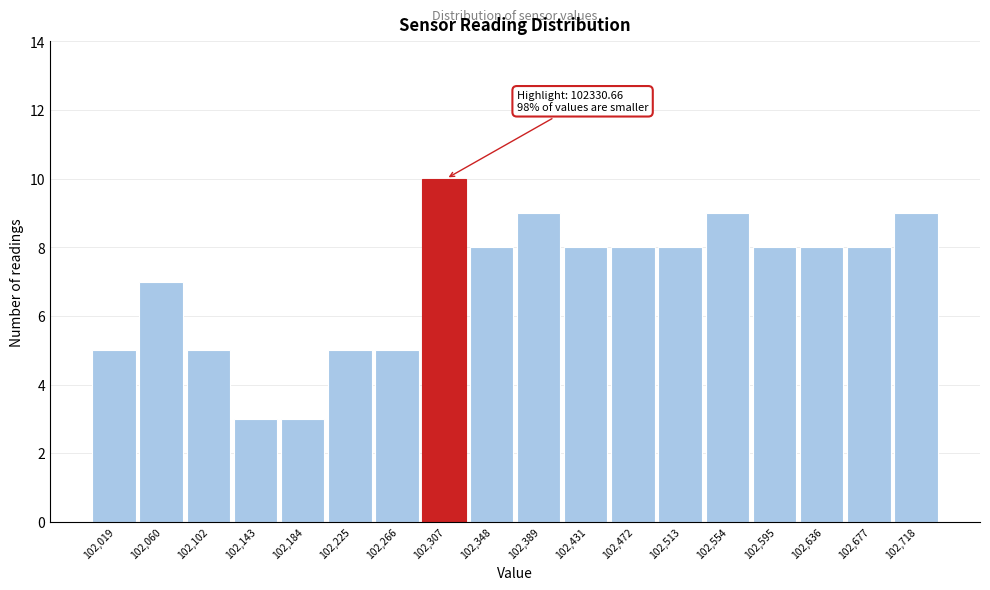

Reading right to left, extract all data points from this chart.

102,718=9	102,677=8	102,636=8	102,595=8	102,554=9	102,513=8	102,472=8	102,431=8	102,389=9	102,348=8	102,307=10	102,266=5	102,225=5	102,184=3	102,143=3	102,102=5	102,060=7	102,019=5